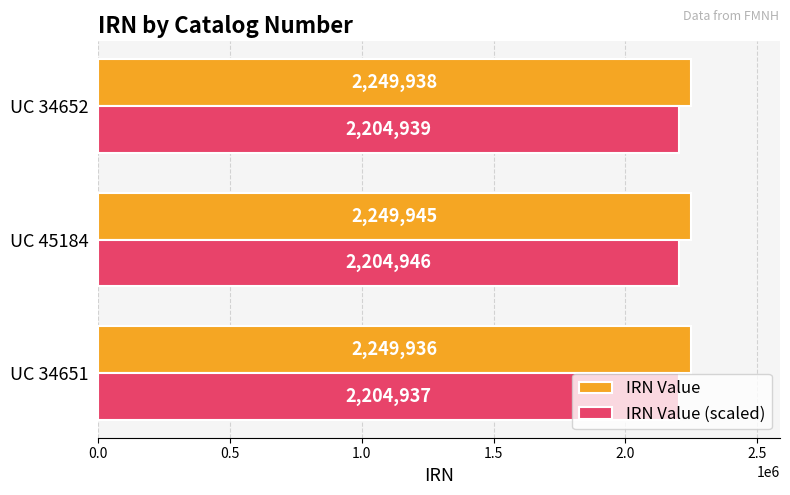

Read the IRN Value value at UC 34651.

2249936.0